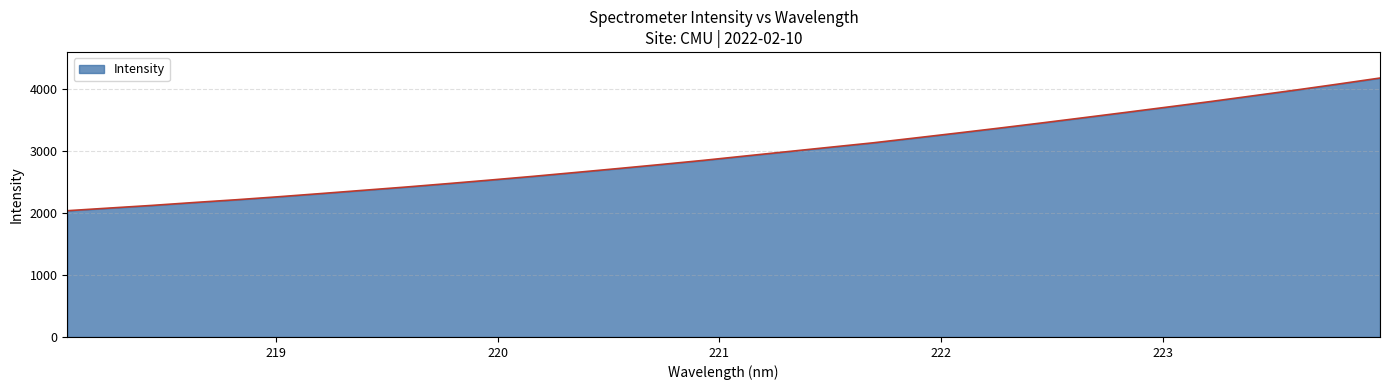

What is the minimum value shown in the chart?

2039.4